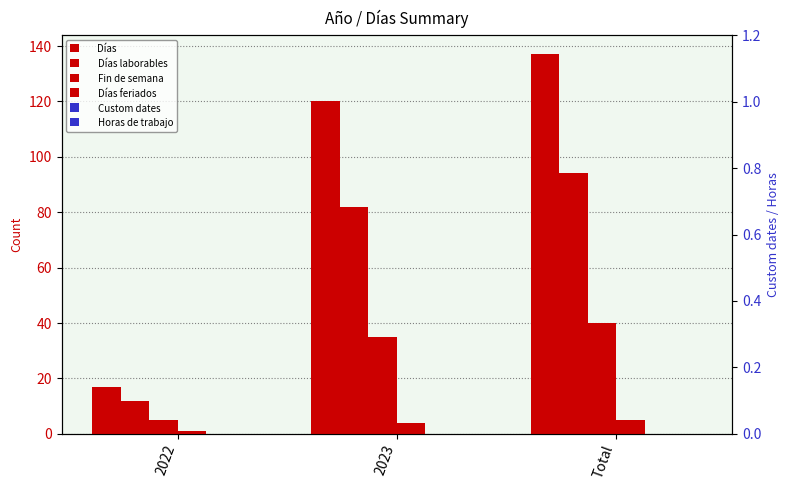

What is the sum of all Días laborables values?

188